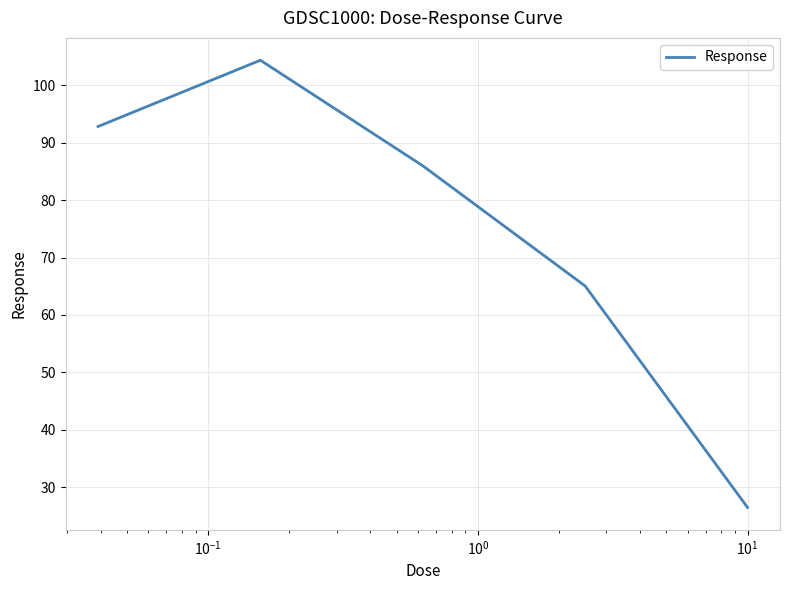

Reading right to left, list all the values displayed in this chart.

26.5	65.1	86.0	104.4	92.8